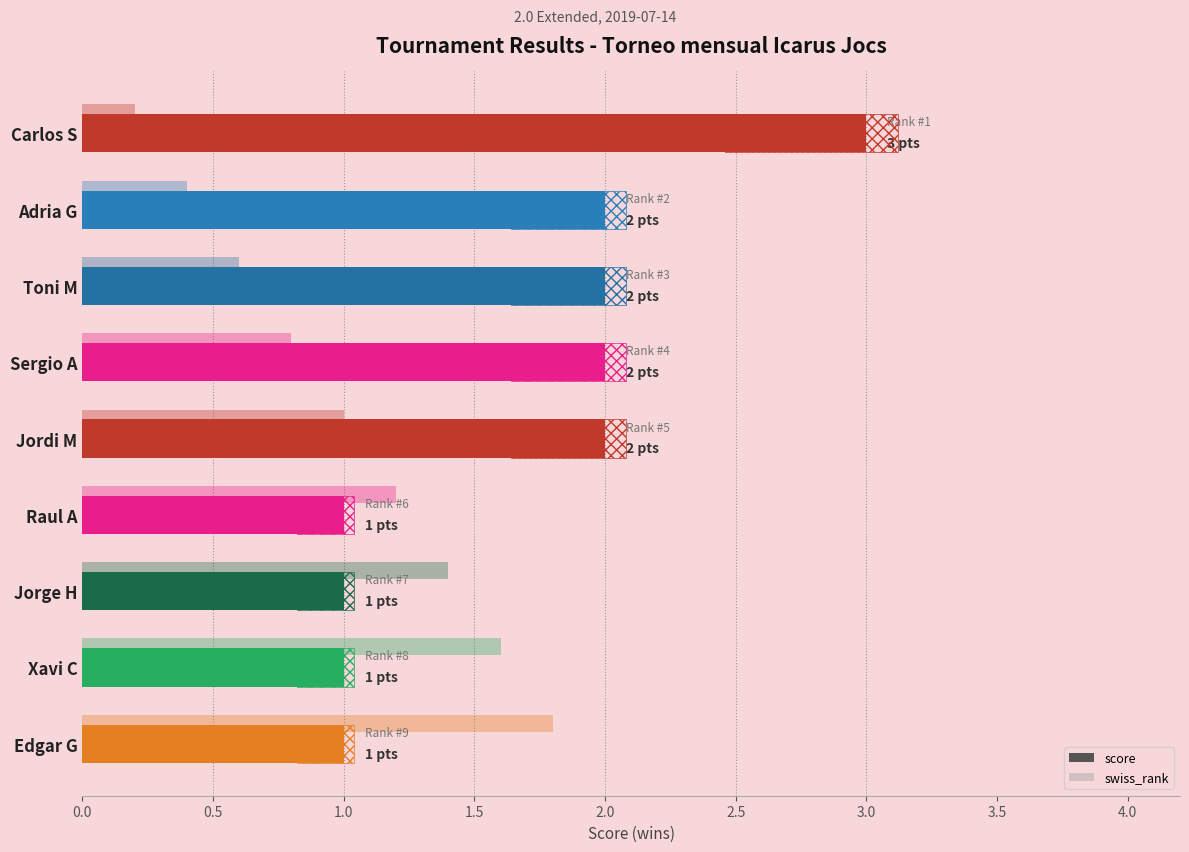

What is the average value?

2